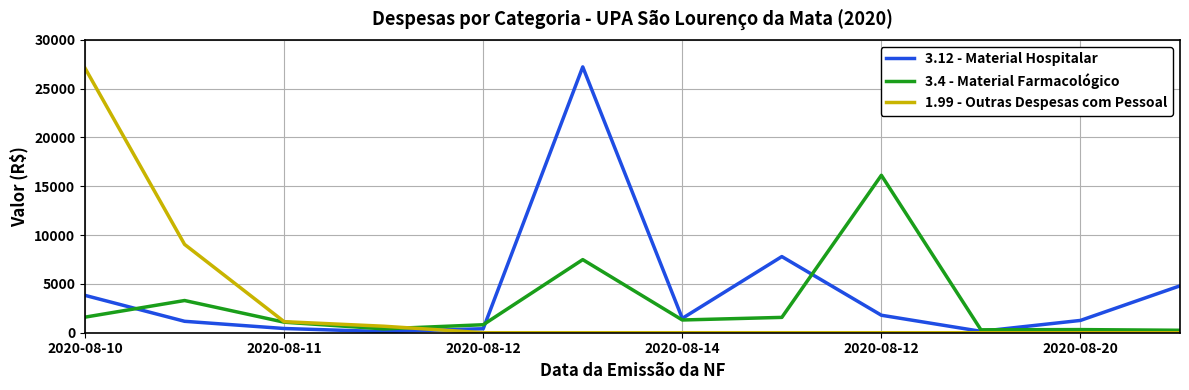

What is the maximum value shown in the chart?

27229.0